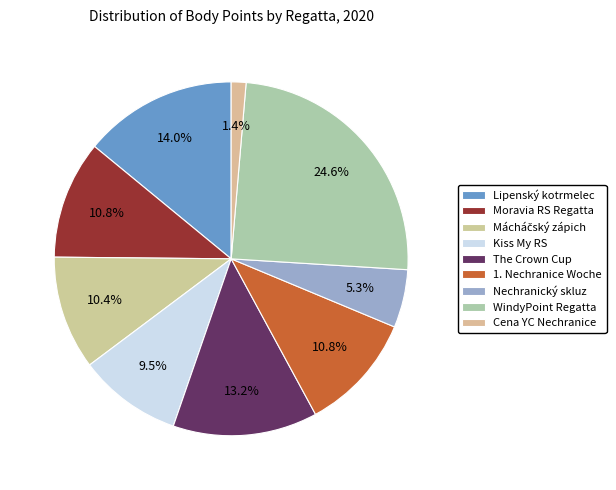

To the nearest percent, what is the average slice percentage?

11%